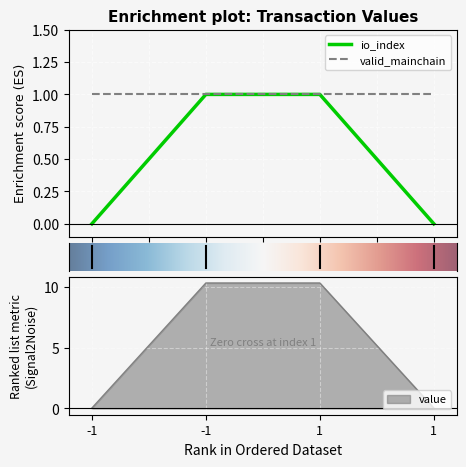

Which label corresponds to the smallest value in the chart?

-1